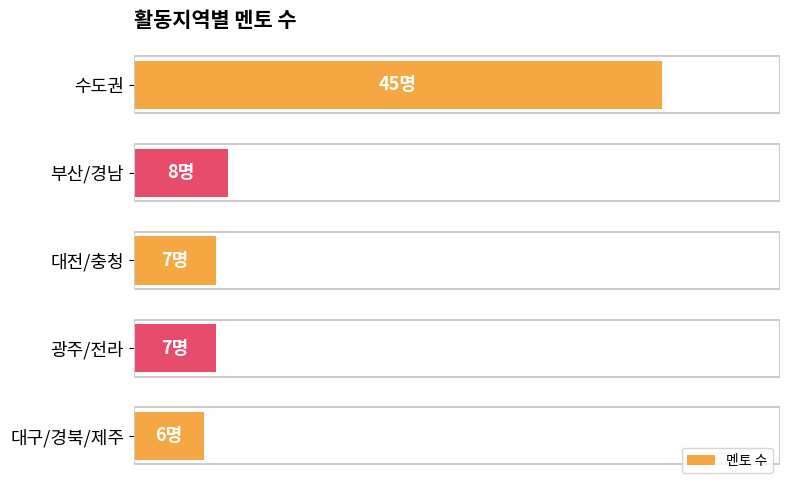

What is the difference between the second highest and minimum values?

2